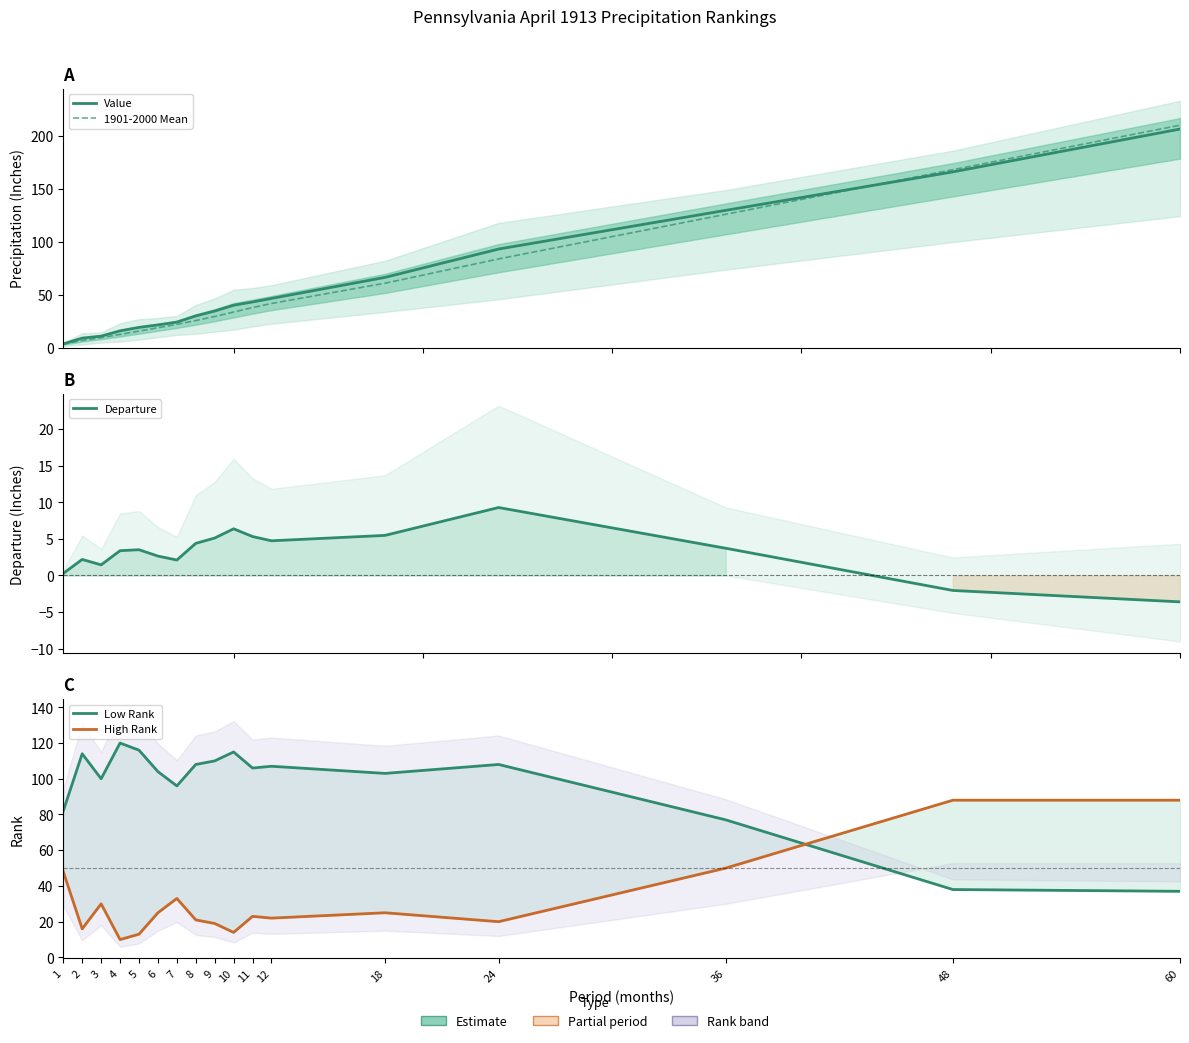

What are all the series names shown in the legend?

Value, 1901-2000 Mean, Departure, Low Rank, High Rank